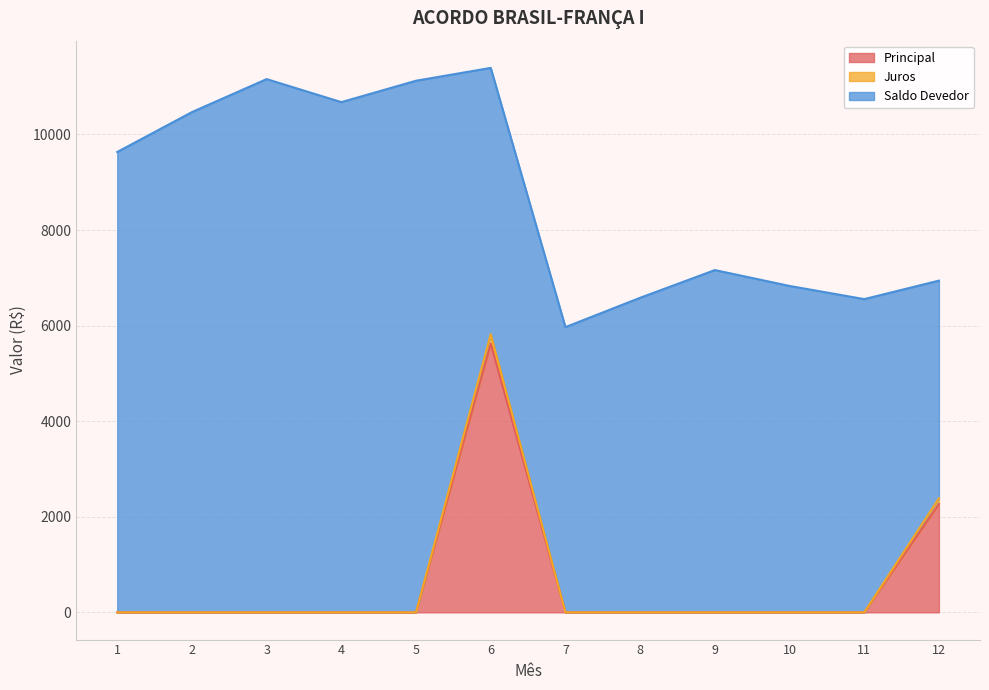

How many positive values does the Principal series have?

2